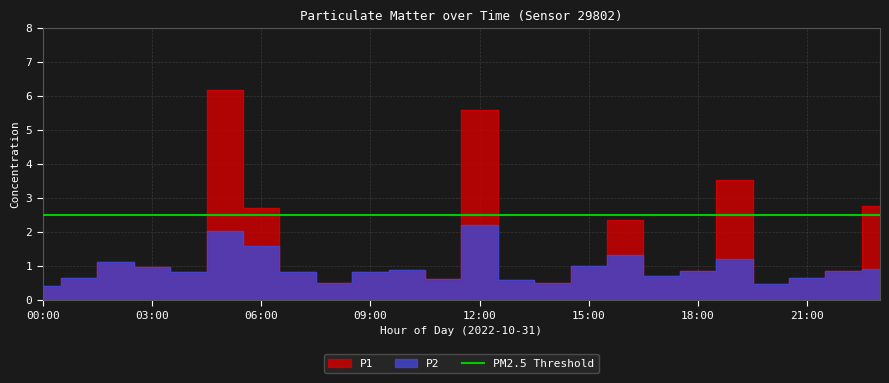

What is the value of the P1 point at the 17th from the left?

2.3